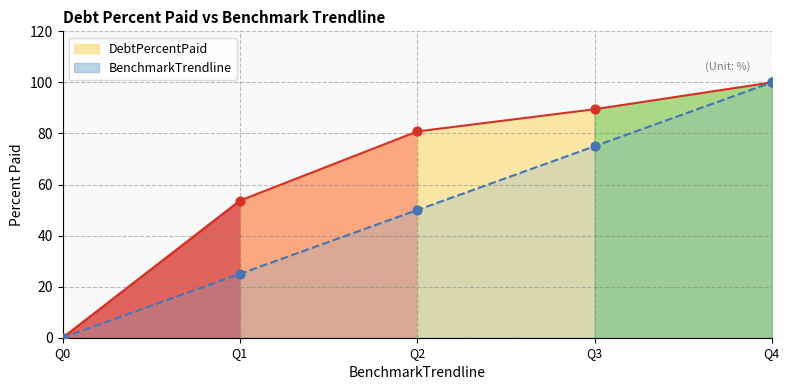

Which series reaches the maximum Y coordinate?

DebtPercentPaid